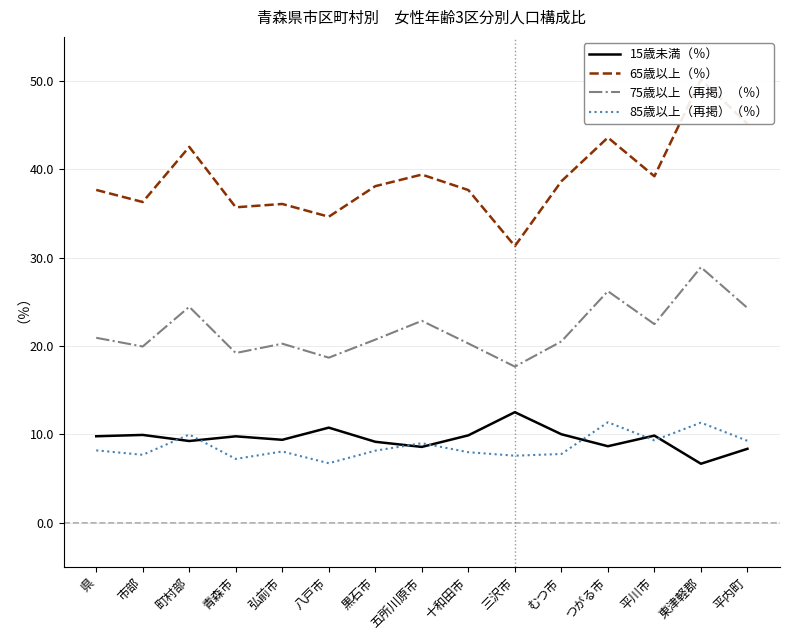

Which category has the lowest value in the 85歳以上（再掲）（％） series?

八戸市